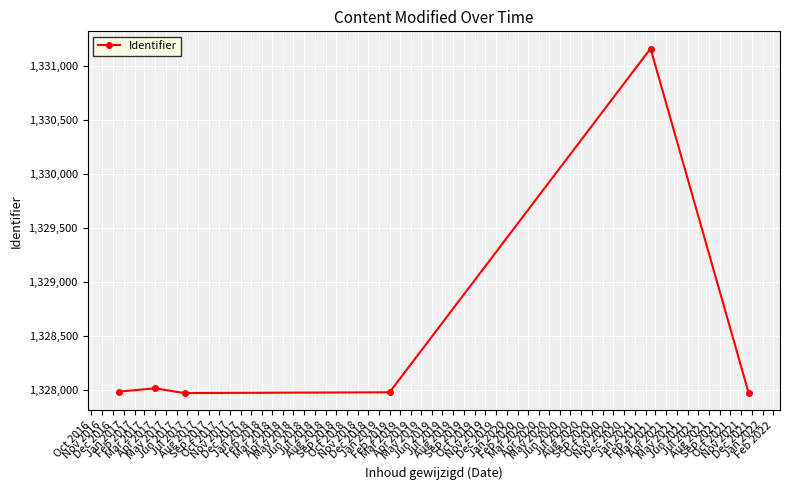

What is the value of the 5th point from the left?

1331164